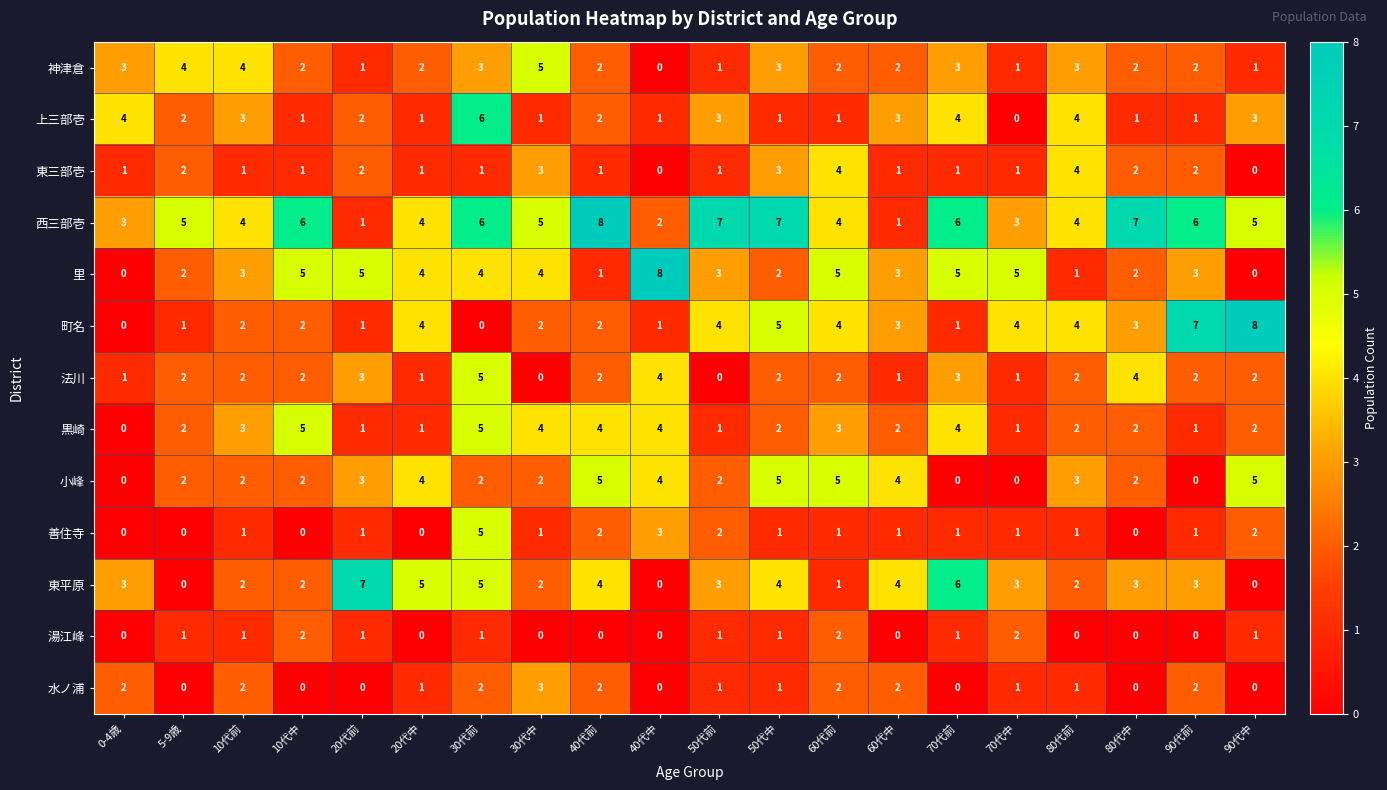

What is the average value of the 小峰 series?

3